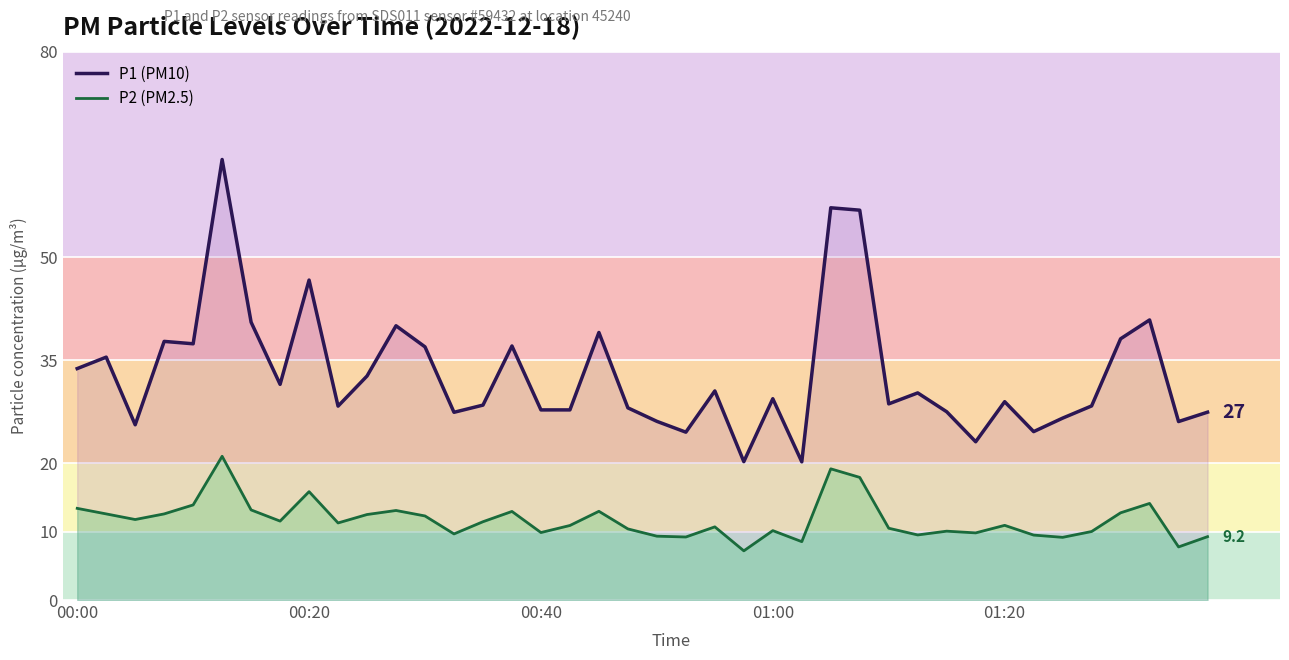

What is the minimum value shown in the chart?

7.2